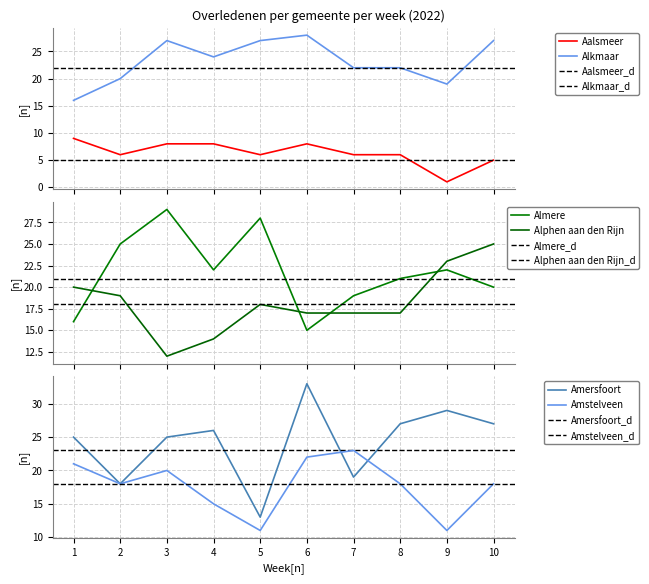

True or false: Aalsmeer and Alkmaar cross at least once.

False